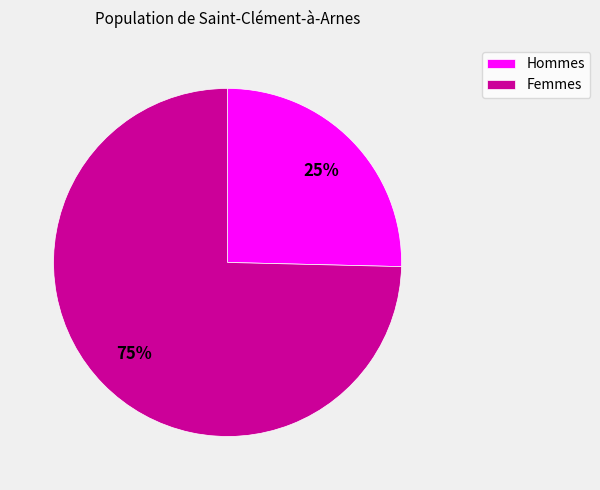

Which category has the smallest portion of the pie?

Hommes